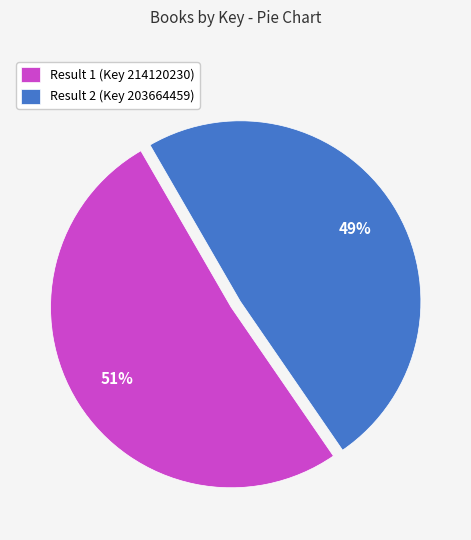

Is there a majority slice in this chart?

Yes